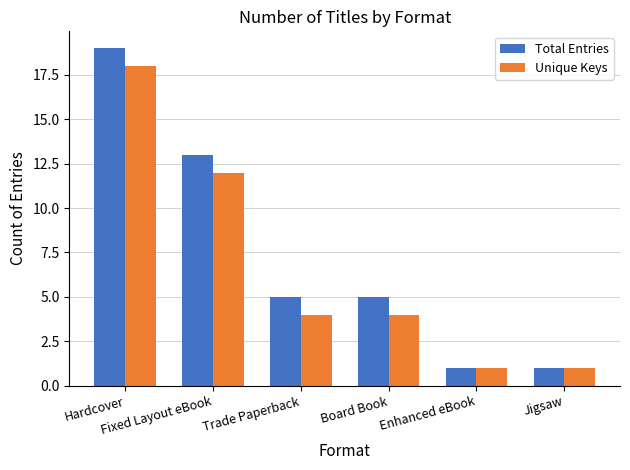

What is the highest value of the Unique Keys series?

18